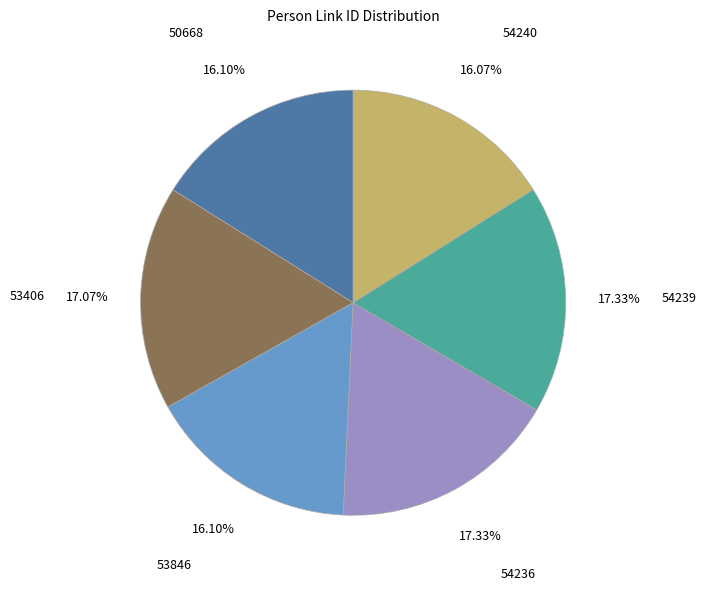

Between 53406 and 54240, which is larger?

53406